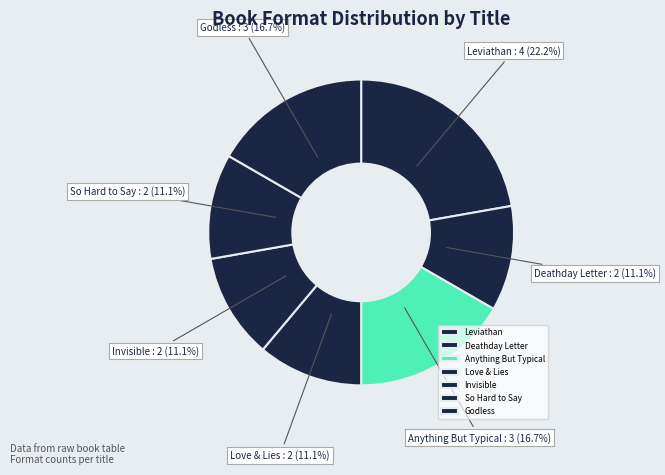

To the nearest percent, what is the combined percentage of Anything But Typical and Love & Lies?

28%